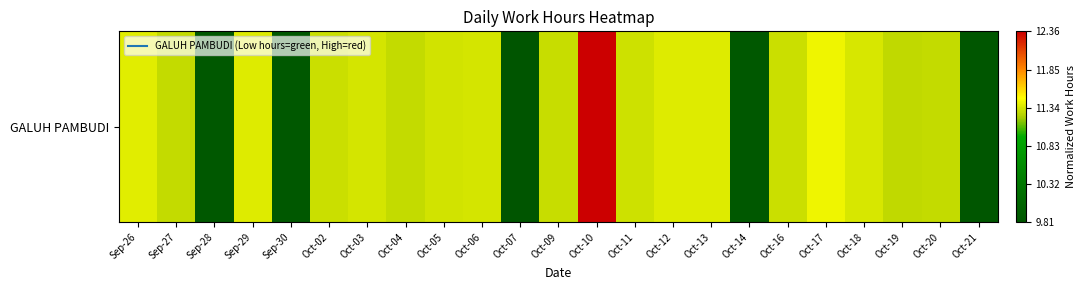

What is the change in value from Sep-26 to Sep-28?

-0.6